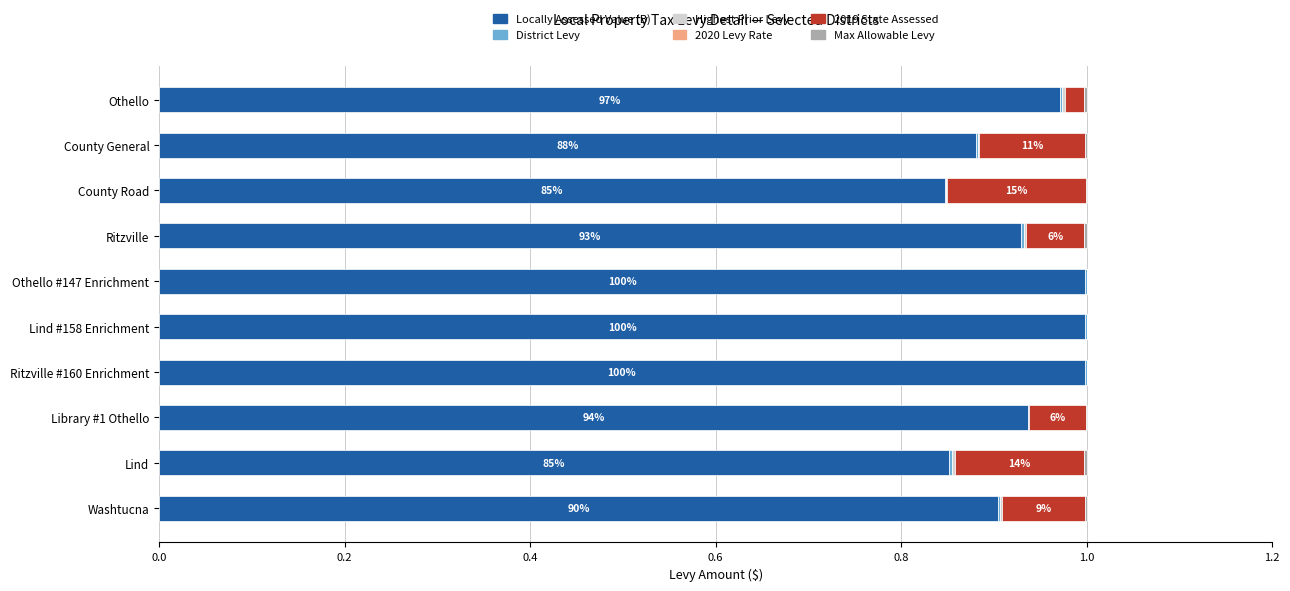

The value of Locally Assessed Value (B) at Ritzville #160 Enrichment is 1.5. True or false?

False